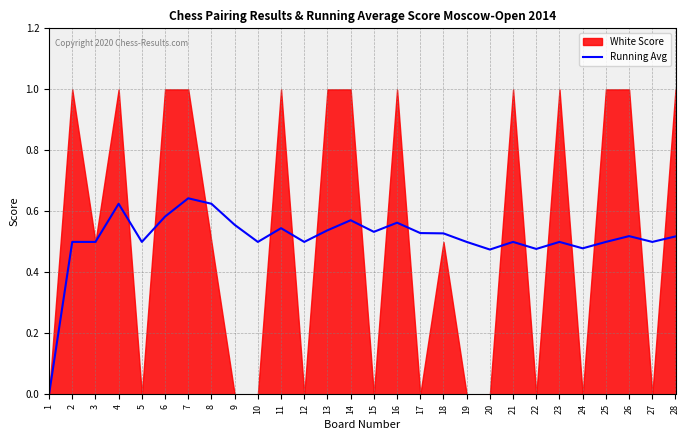

True or false: the data shows 0.5 at 22.

True